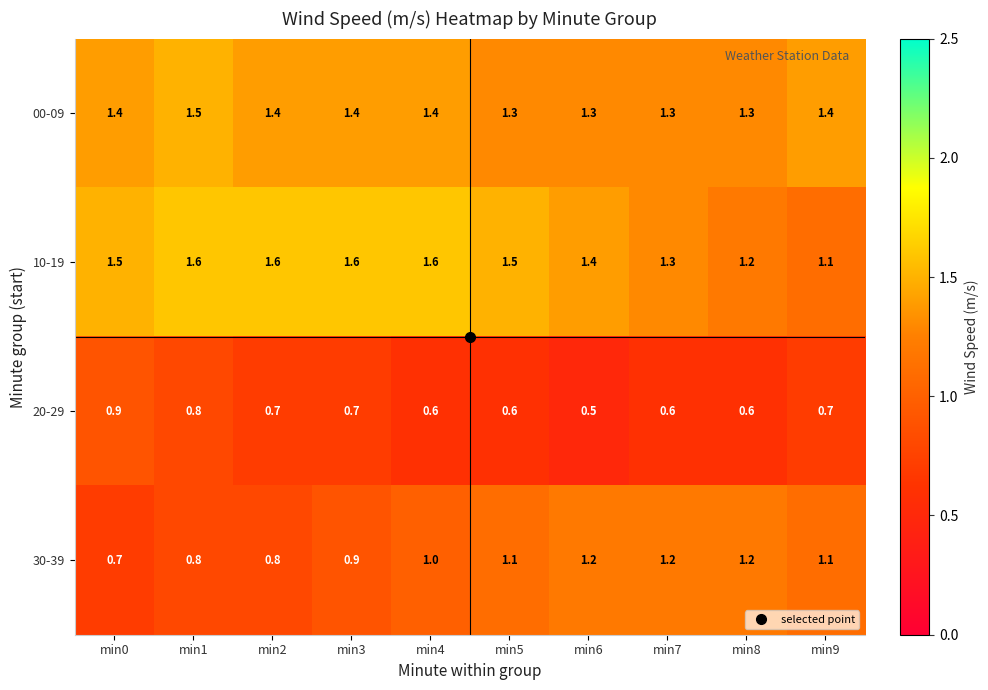

What is the greatest value displayed?

1.6